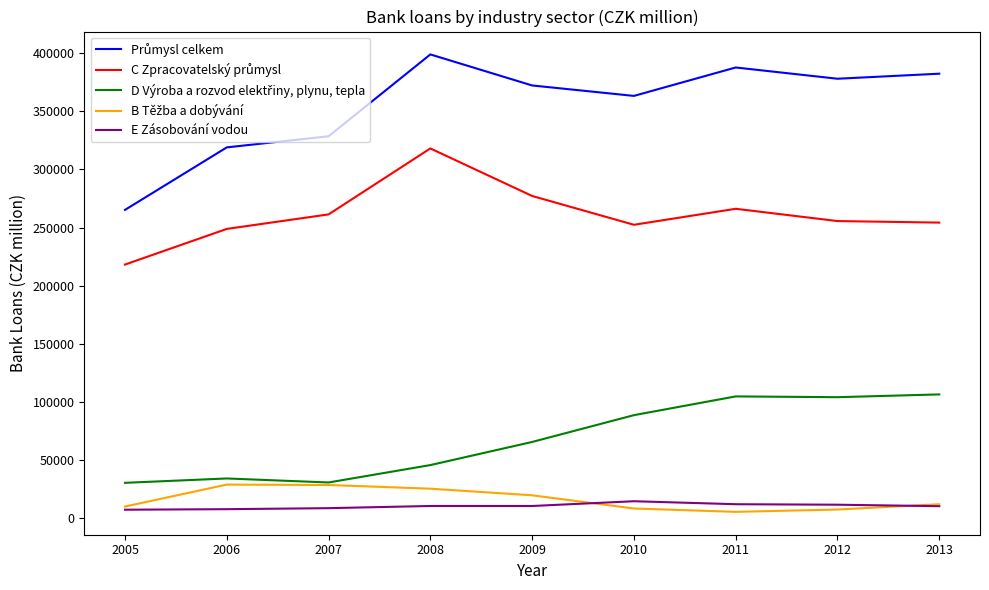

How many values in the E Zásobování vodou series are below 10268?

4